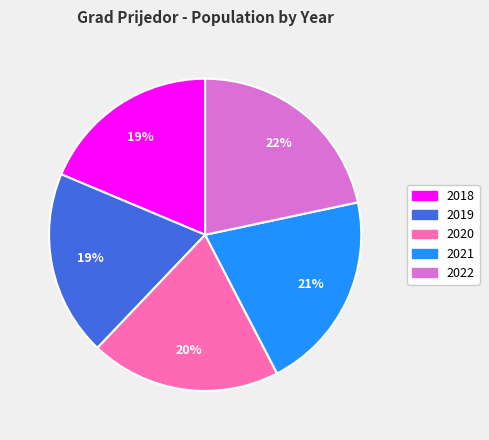

Is there a majority slice in this chart?

No